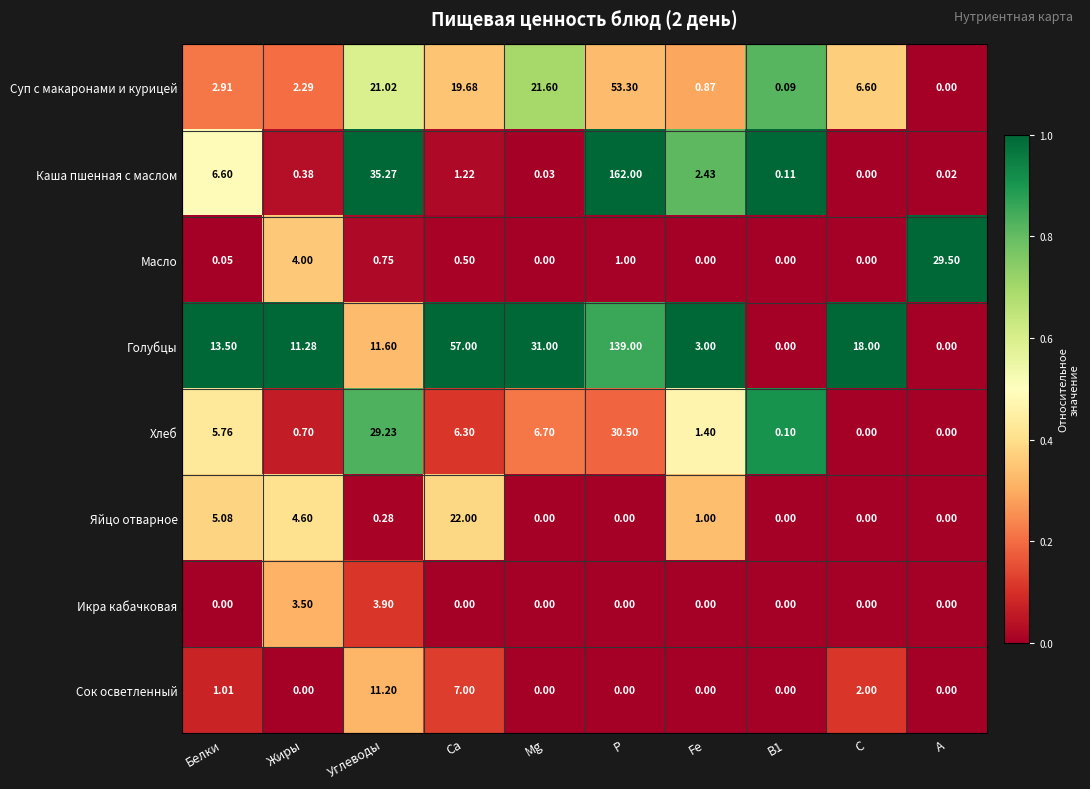

Is the value of Голубцы at Белки greater than the value of Икра кабачковая at Жиры?

Yes